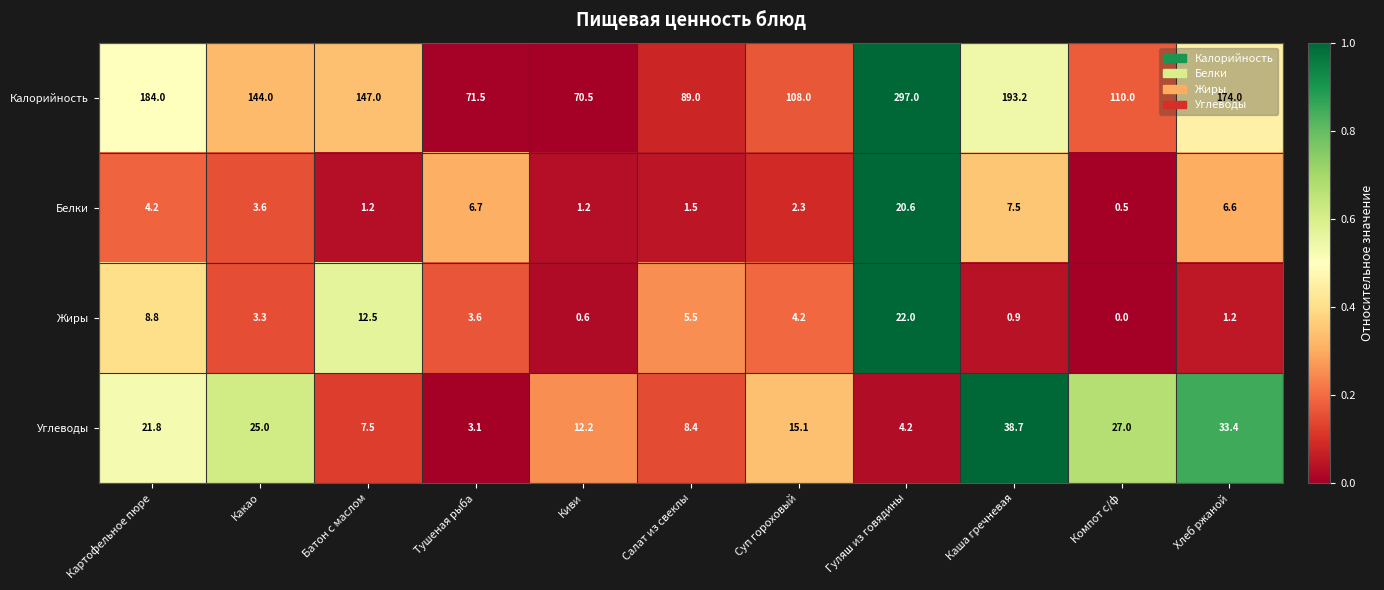

Count the number of data series in this chart.

4